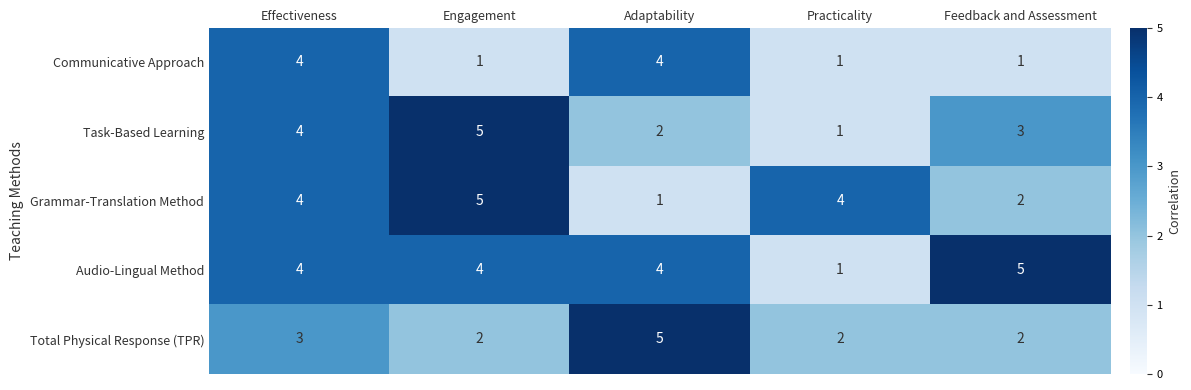

Which series has the largest total across all categories?

Audio-Lingual Method